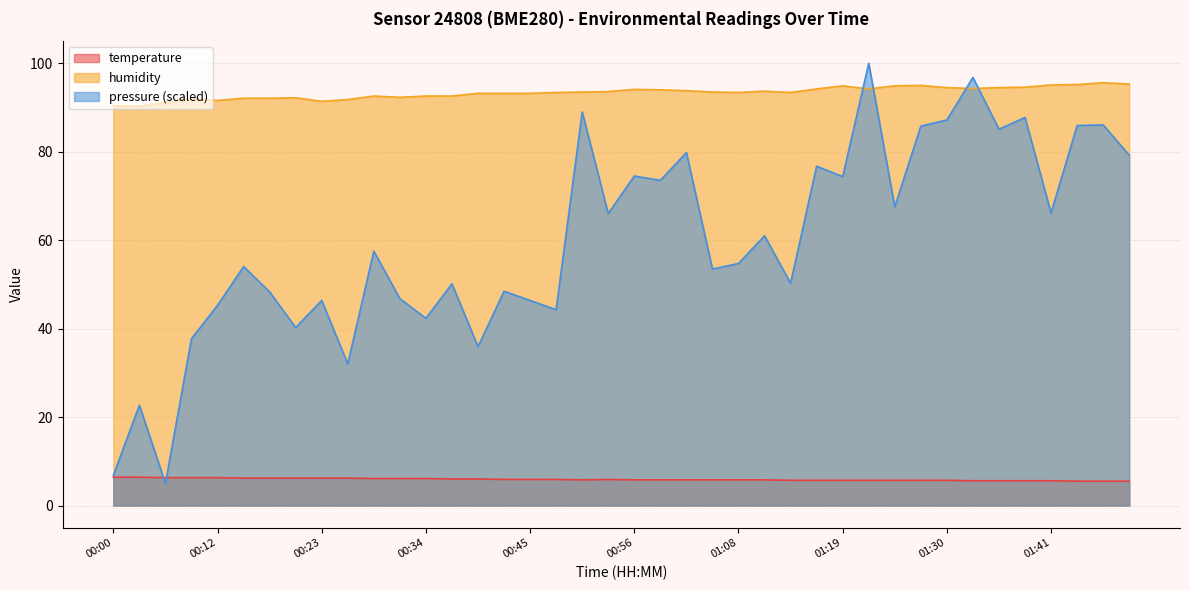

Rank the categories by humidity value from highest to lowest.

01:47, 01:50, 01:44, 01:41, 01:27, 01:19, 01:24, 01:38, 01:30, 01:36, 01:33, 01:16, 01:22, 00:56, 00:59, 01:02, 01:10, 00:54, 00:51, 01:05, 00:48, 01:08, 01:13, 00:40, 00:43, 00:45, 00:29, 00:34, 00:37, 00:31, 00:20, 00:14, 00:17, 00:09, 00:26, 00:12, 00:23, 00:06, 00:00, 00:03